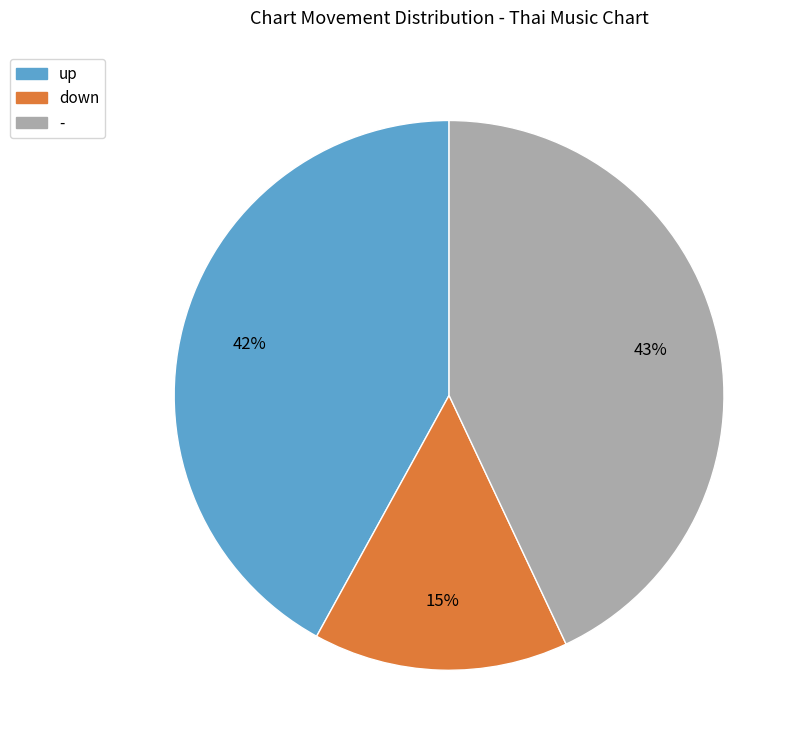

What percentage is the - slice, to the nearest percent?

43%